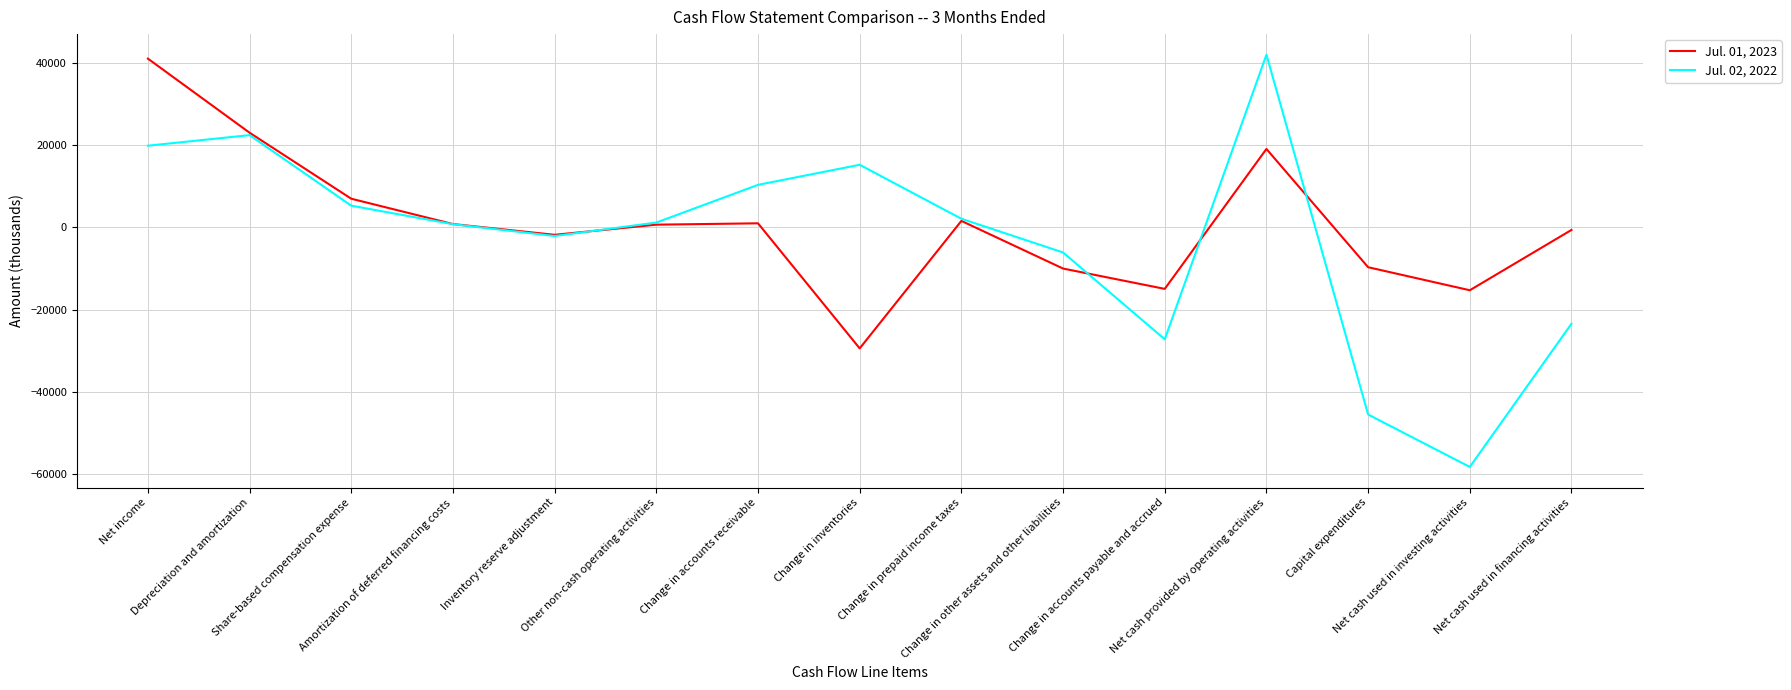

Where is Jul. 02, 2022 nearest to the value -8110?

Change in other assets and other liabilities